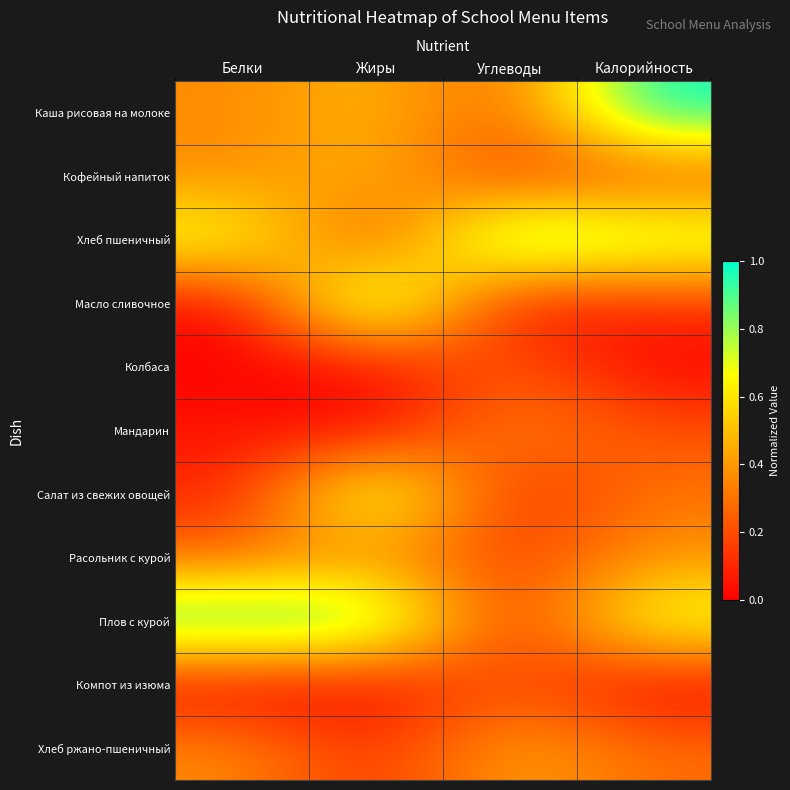

Reading left to right, transcribe all the data shown in this chart.

Каша рисовая на молоке: Белки=0.4	Жиры=0.5	Углеводы=0.2	Калорийность=1.0
Кофейный напиток: Белки=0.4	Жиры=0.5	Углеводы=0.1	Калорийность=0.2
Хлеб пшеничный: Белки=0.7	Жиры=0.1	Углеводы=1.0	Калорийность=0.8
Масло сливочное: Белки=0.0	Жиры=1.0	Углеводы=0.0	Калорийность=0.1
Колбаса: Белки=0.0	Жиры=0.0	Углеводы=0.3	Калорийность=0.0
Мандарин: Белки=0.1	Жиры=0.0	Углеводы=0.4	Калорийность=0.2
Салат из свежих овощей: Белки=0.1	Жиры=0.9	Углеводы=0.1	Калорийность=0.3
Расольник с курой: Белки=0.3	Жиры=0.4	Углеводы=0.2	Калорийность=0.4
Плов с курой: Белки=1.0	Жиры=1.0	Углеводы=0.1	Калорийность=0.8
Компот из изюма: Белки=0.0	Жиры=0.0	Углеводы=0.2	Калорийность=0.0
Хлеб ржано-пшеничный: Белки=0.4	Жиры=0.1	Углеводы=0.4	Калорийность=0.3